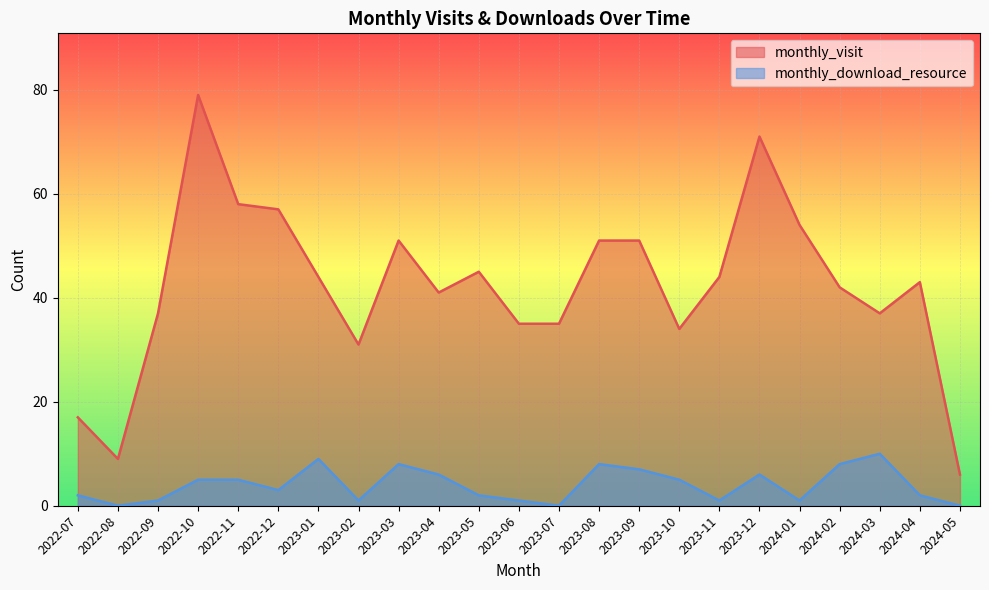

At which label is monthly_visit closest to 42?

2024-02